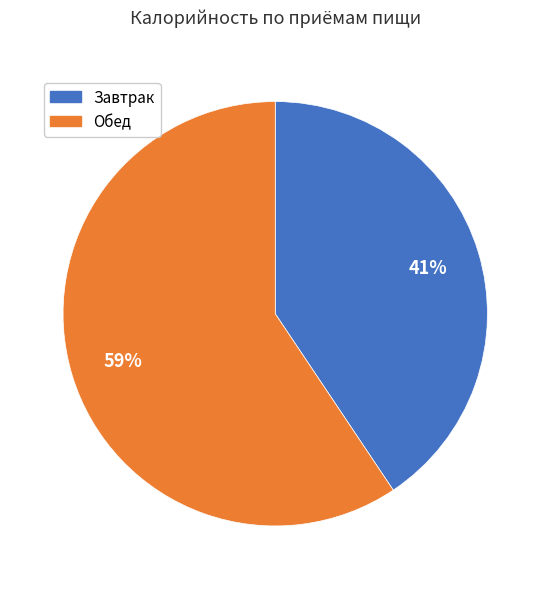

Combined, do Завтрак and Обед account for over 50%?

Yes